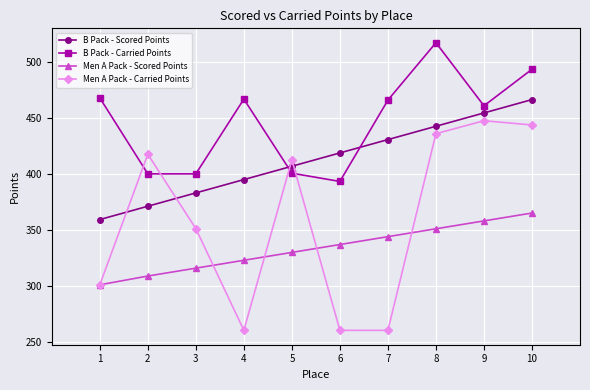

At how many categories does at least one series exceed 411?

9